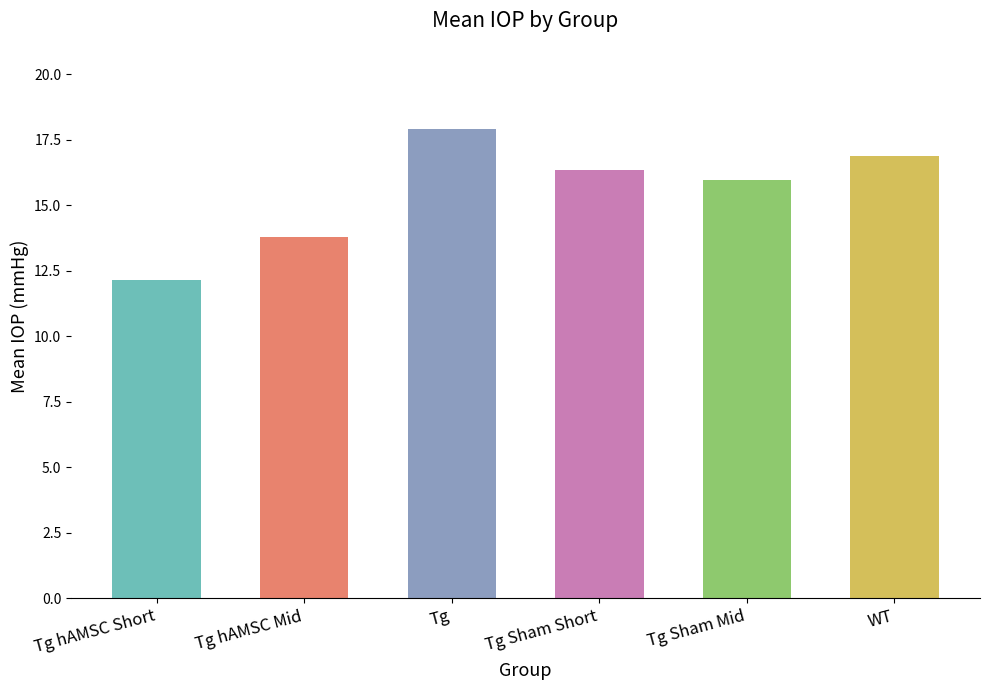

Rank the categories by value from highest to lowest.

Tg, WT, Tg Sham Short, Tg Sham Mid, Tg hAMSC Mid, Tg hAMSC Short